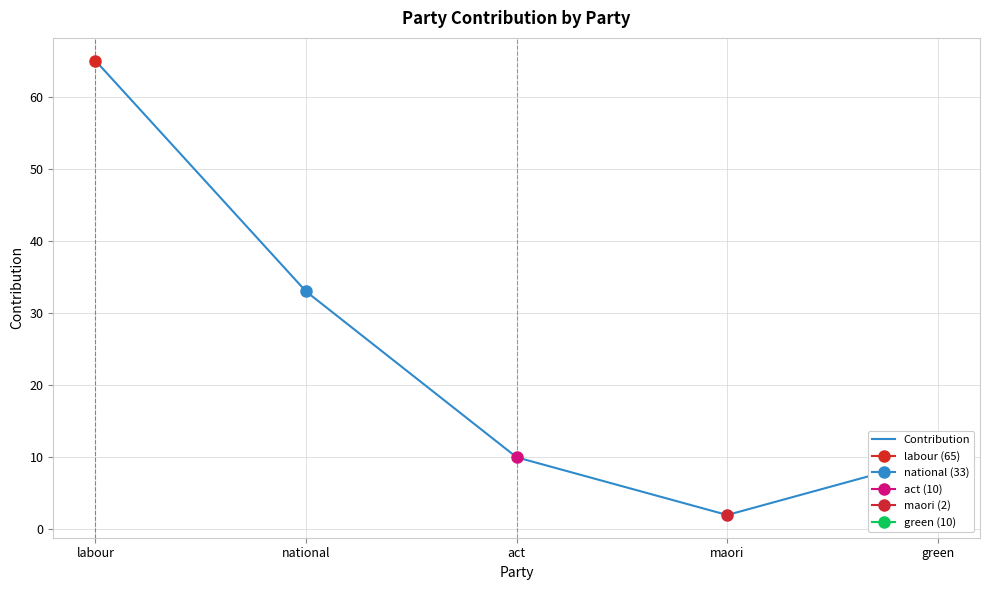

Rank the categories by value from lowest to highest.

maori, act, green, national, labour